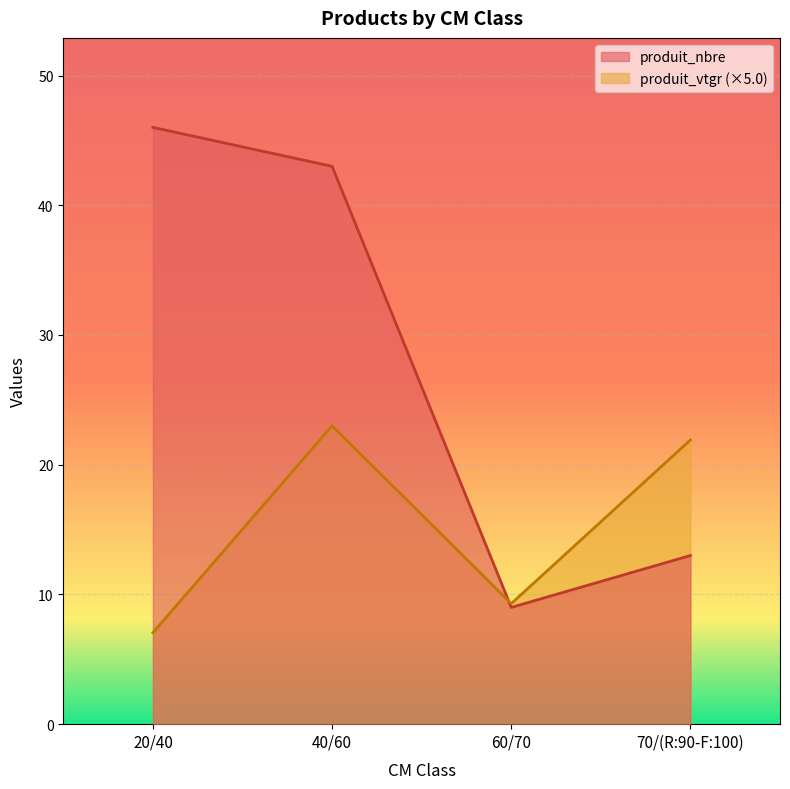

Reading left to right, what are all the values shown in this chart?

produit_nbre: 20/40=46.0	40/60=43.0	60/70=9.0	70/(R:90-F:100)=13.0
produit_vtgr: 20/40=7.1	40/60=23.0	60/70=9.3	70/(R:90-F:100)=21.9